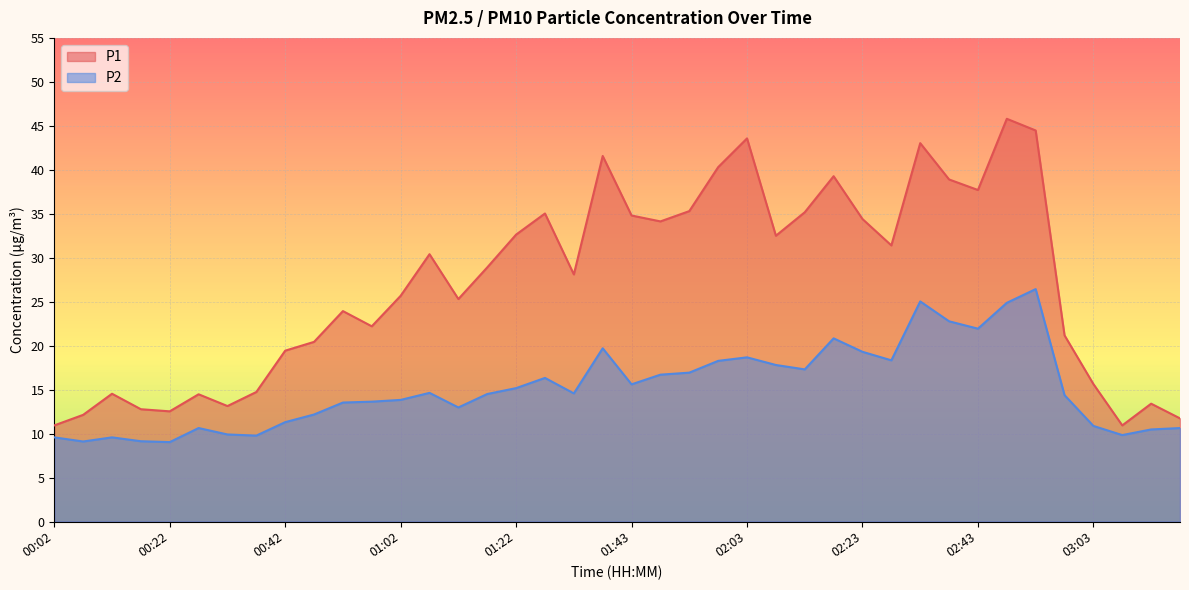

List the series in order of their overall mean, lowest first.

P2, P1